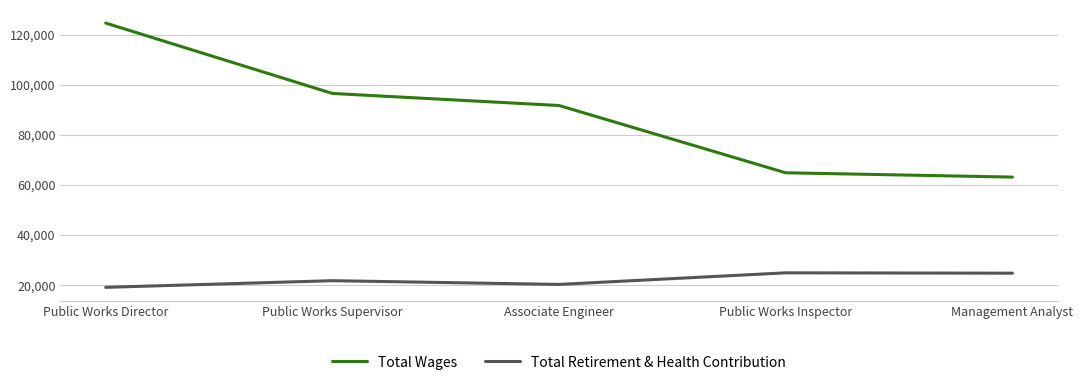

At which category does Total Retirement & Health Contribution reach its first local valley?

Associate Engineer